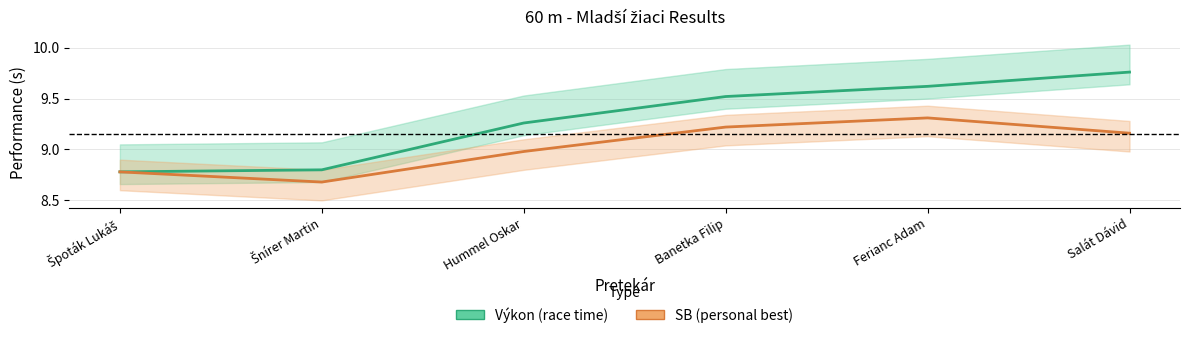

Which has a higher value, Ferianc Adam or Šnírer Martin?

Ferianc Adam